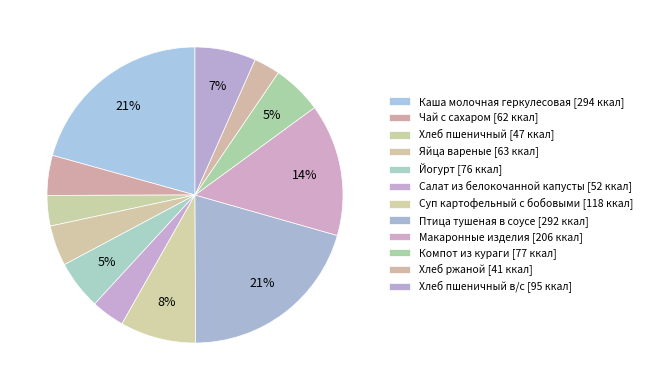

Count the number of slices in the pie.

12